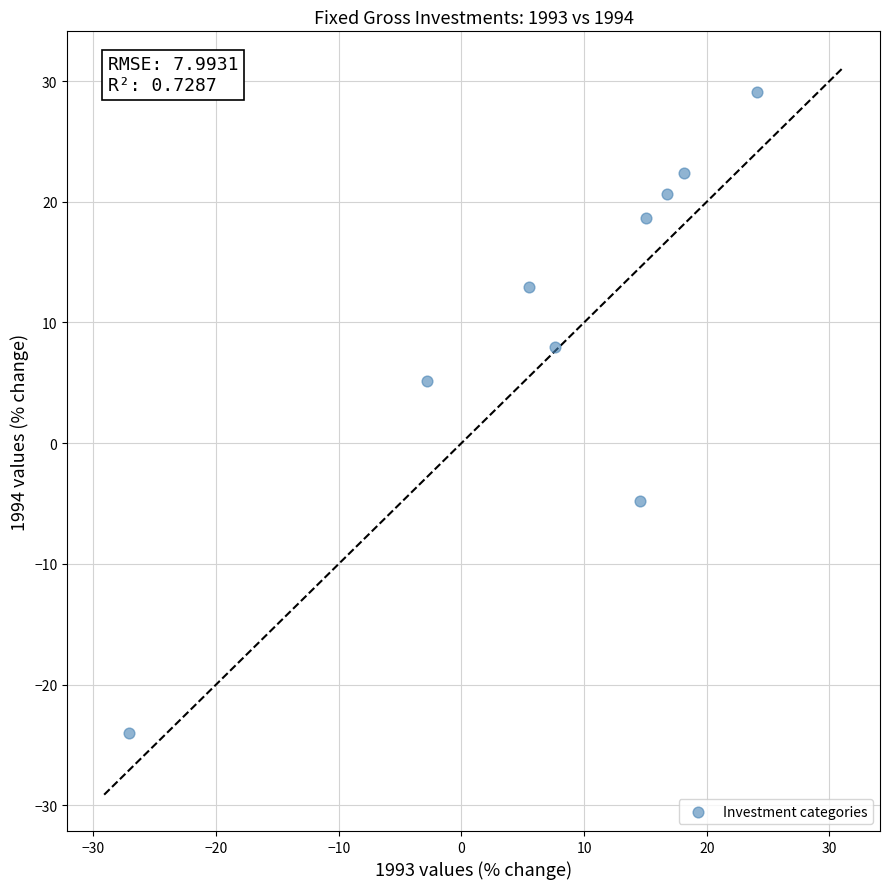

What Y value in the scatter plot is closest to 2?

5.2